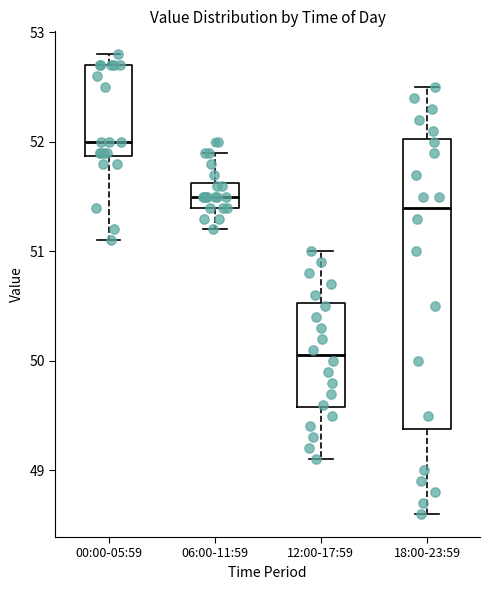

Reading left to right, transcribe this box plot: for each box, give where its median line is, the range the box spans, and where its two whiskers end, as read against the y-axis. The values are not printed on the chart, so give them approximately, as read against the axis.

00:00-05:59: median 52.0, box 51.9 to 52.7, whiskers 51.1 to 52.8
06:00-11:59: median 51.5, box 51.4 to 51.6, whiskers 51.2 to 51.9
12:00-17:59: median 50.1, box 49.6 to 50.5, whiskers 49.1 to 51.0
18:00-23:59: median 51.4, box 49.4 to 52.0, whiskers 48.6 to 52.5